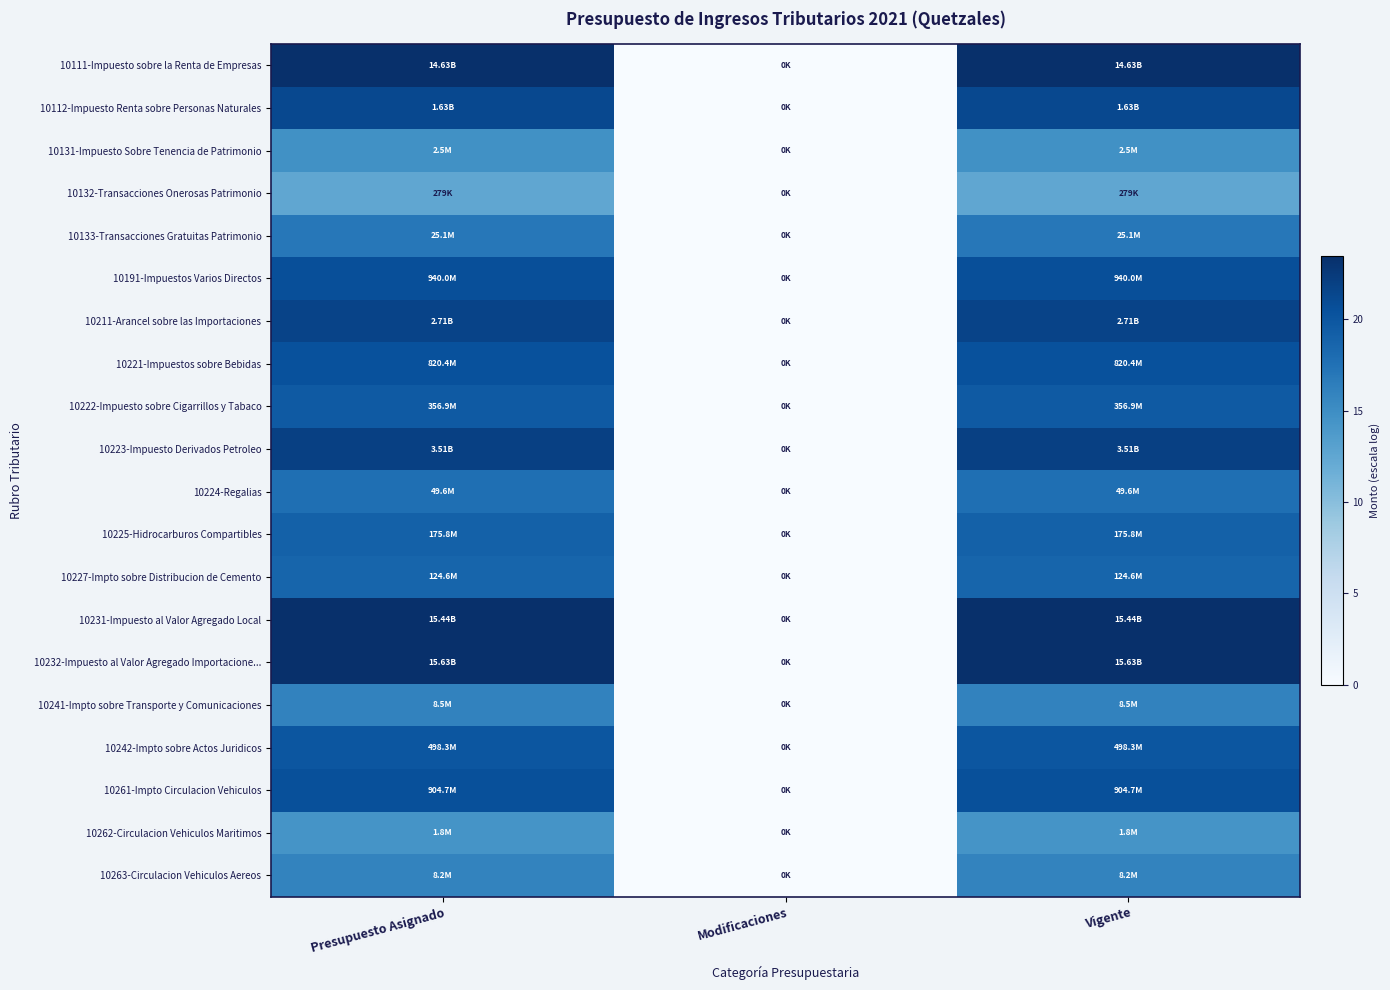

Reading right to left, list all the values displayed in this chart.

10111-Impuesto sobre la Renta de Empresas: Vigente=23.4	Modificaciones=0.0	Presupuesto Asignado=23.4
10112-Impuesto Renta sobre Personas Naturales: Vigente=21.2	Modificaciones=0.0	Presupuesto Asignado=21.2
10131-Impuesto Sobre Tenencia de Patrimonio: Vigente=14.7	Modificaciones=0.0	Presupuesto Asignado=14.7
10132-Transacciones Onerosas Patrimonio: Vigente=12.5	Modificaciones=0.0	Presupuesto Asignado=12.5
10133-Transacciones Gratuitas Patrimonio: Vigente=17.0	Modificaciones=0.0	Presupuesto Asignado=17.0
10191-Impuestos Varios Directos: Vigente=20.7	Modificaciones=0.0	Presupuesto Asignado=20.7
10211-Arancel sobre las Importaciones: Vigente=21.7	Modificaciones=0.0	Presupuesto Asignado=21.7
10221-Impuestos sobre Bebidas: Vigente=20.5	Modificaciones=0.0	Presupuesto Asignado=20.5
10222-Impuesto sobre Cigarrillos y Tabaco: Vigente=19.7	Modificaciones=0.0	Presupuesto Asignado=19.7
10223-Impuesto Derivados Petroleo: Vigente=22.0	Modificaciones=0.0	Presupuesto Asignado=22.0
10224-Regalias: Vigente=17.7	Modificaciones=0.0	Presupuesto Asignado=17.7
10225-Hidrocarburos Compartibles: Vigente=19.0	Modificaciones=0.0	Presupuesto Asignado=19.0
10227-Impto sobre Distribucion de Cemento: Vigente=18.6	Modificaciones=0.0	Presupuesto Asignado=18.6
10231-Impuesto al Valor Agregado Local: Vigente=23.5	Modificaciones=0.0	Presupuesto Asignado=23.5
10232-Impuesto al Valor Agregado Importacione...: Vigente=23.5	Modificaciones=0.0	Presupuesto Asignado=23.5
10241-Impto sobre Transporte y Comunicaciones: Vigente=16.0	Modificaciones=0.0	Presupuesto Asignado=16.0
10242-Impto sobre Actos Juridicos: Vigente=20.0	Modificaciones=0.0	Presupuesto Asignado=20.0
10261-Impto Circulacion Vehiculos: Vigente=20.6	Modificaciones=0.0	Presupuesto Asignado=20.6
10262-Circulacion Vehiculos Maritimos: Vigente=14.4	Modificaciones=0.0	Presupuesto Asignado=14.4
10263-Circulacion Vehiculos Aereos: Vigente=15.9	Modificaciones=0.0	Presupuesto Asignado=15.9